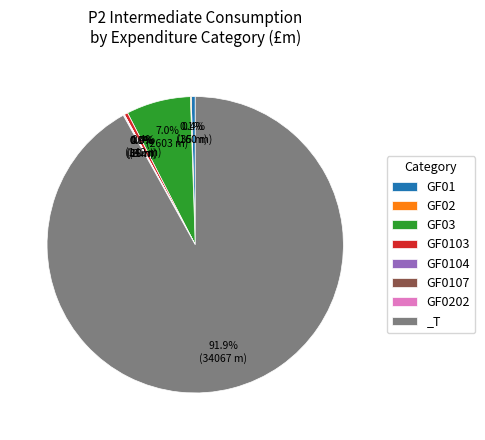

Which category has the biggest portion of the pie?

_T